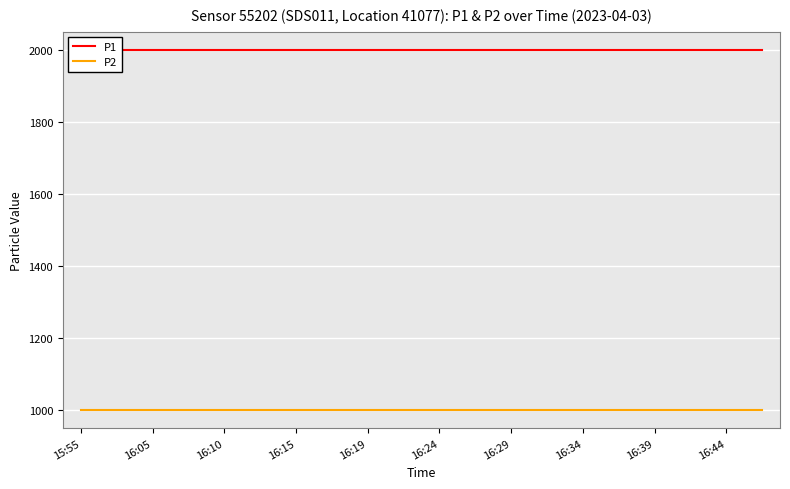

Rank the series by their average value, from highest to lowest.

P1, P2